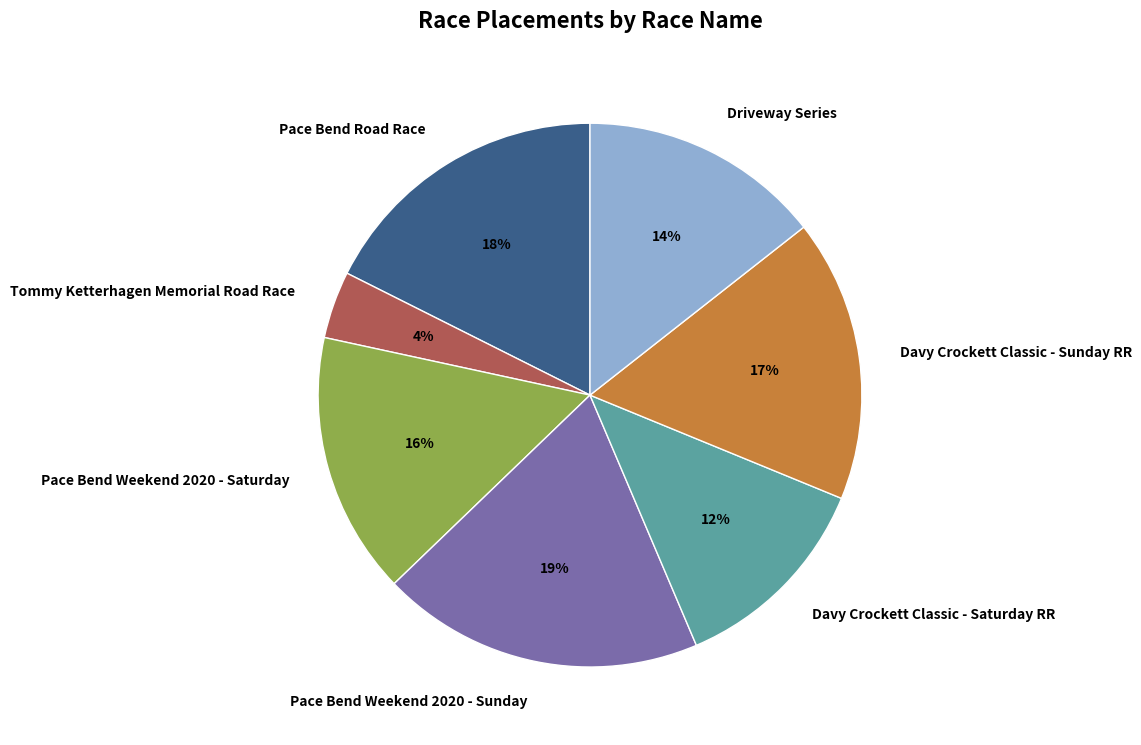

Rank the categories by value from lowest to highest.

Tommy Ketterhagen Memorial Road Race, Davy Crockett Classic - Saturday RR, Driveway Series, Pace Bend Weekend 2020 - Saturday, Davy Crockett Classic - Sunday RR, Pace Bend Road Race, Pace Bend Weekend 2020 - Sunday